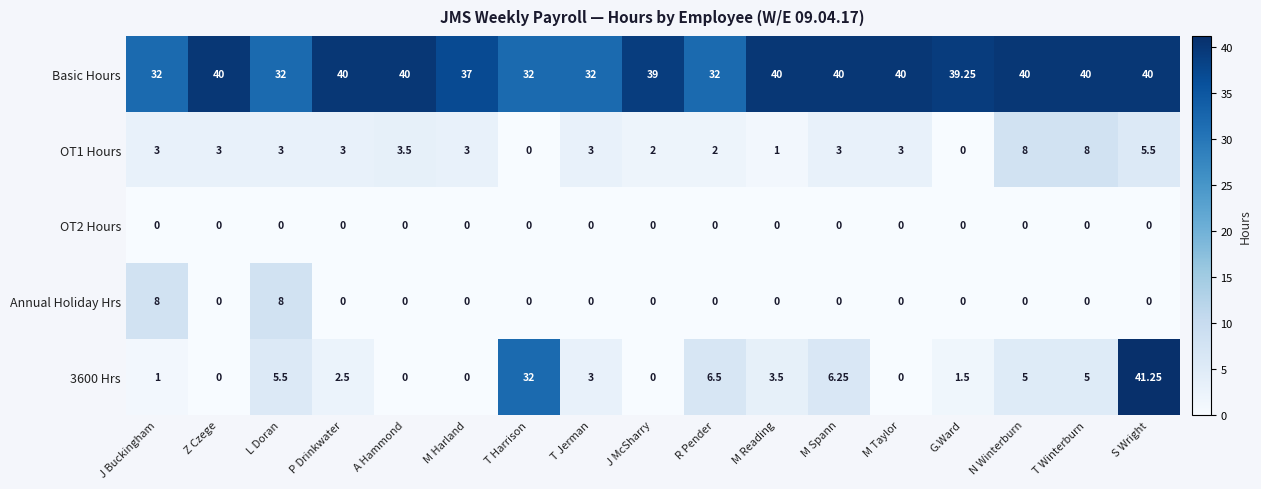

At which category does the chart reach its peak across all series?

S Wright